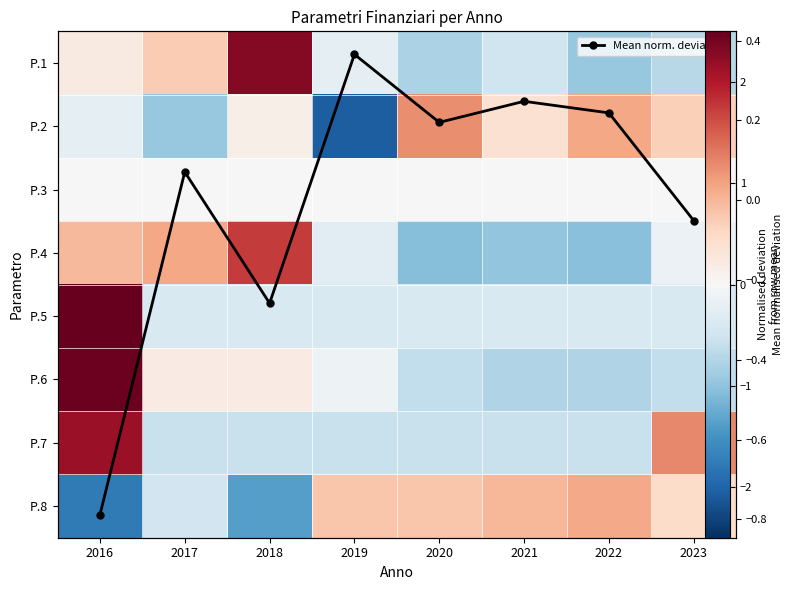

Where does the P.1 series first go above 0?

2016